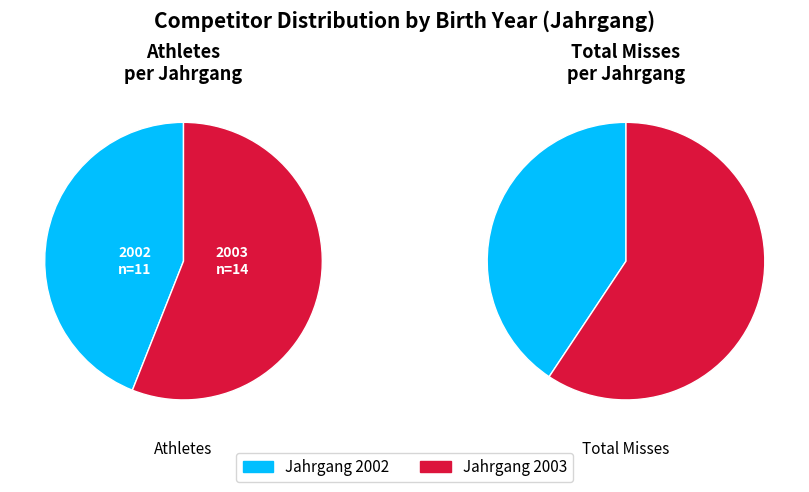

Is there a majority slice in this chart?

Yes